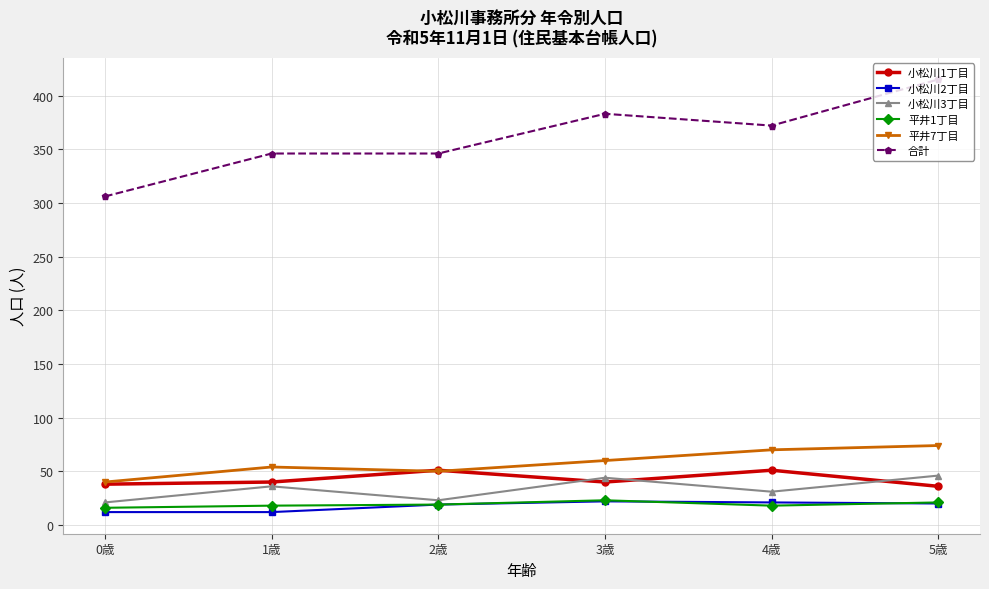

At which category does 平井7丁目 reach its first local peak?

1歳